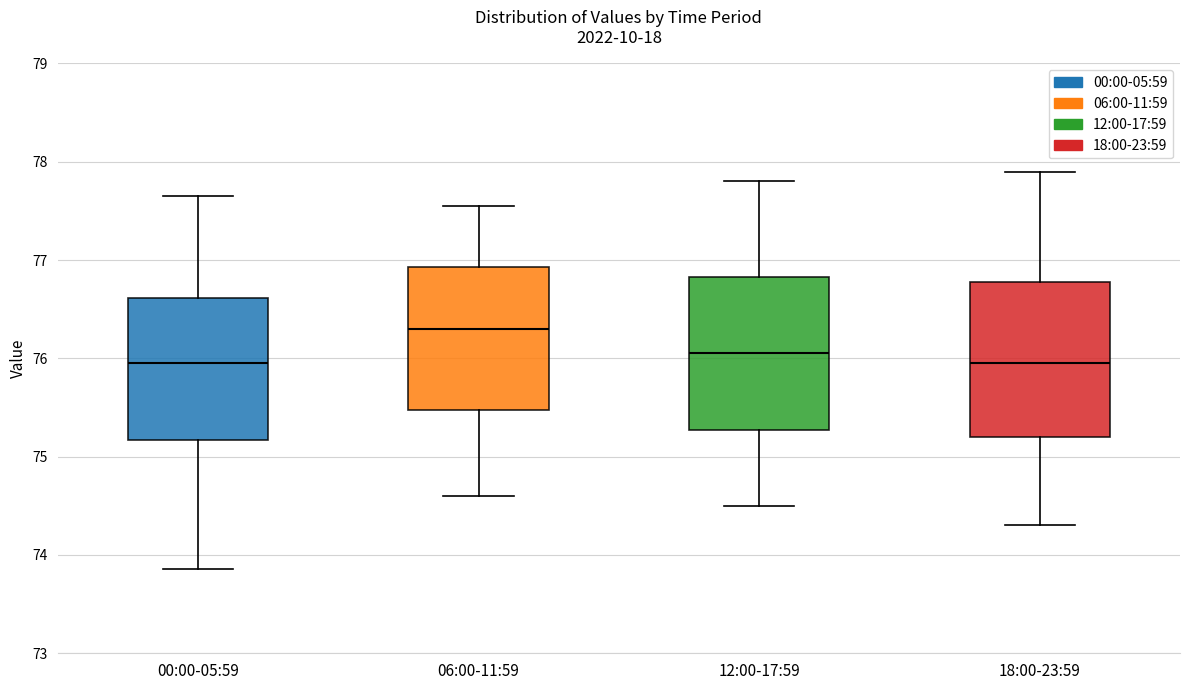

Reading left to right, transcribe this box plot: for each box, give where its median line is, the range the box spans, and where its two whiskers end, as read against the y-axis. The values are not printed on the chart, so give them approximately, as read against the axis.

00:00-05:59: median 76.0, box 75.2 to 76.6, whiskers 73.9 to 77.7
06:00-11:59: median 76.3, box 75.5 to 76.9, whiskers 74.6 to 77.6
12:00-17:59: median 76.1, box 75.3 to 76.8, whiskers 74.5 to 77.8
18:00-23:59: median 76.0, box 75.2 to 76.8, whiskers 74.3 to 77.9